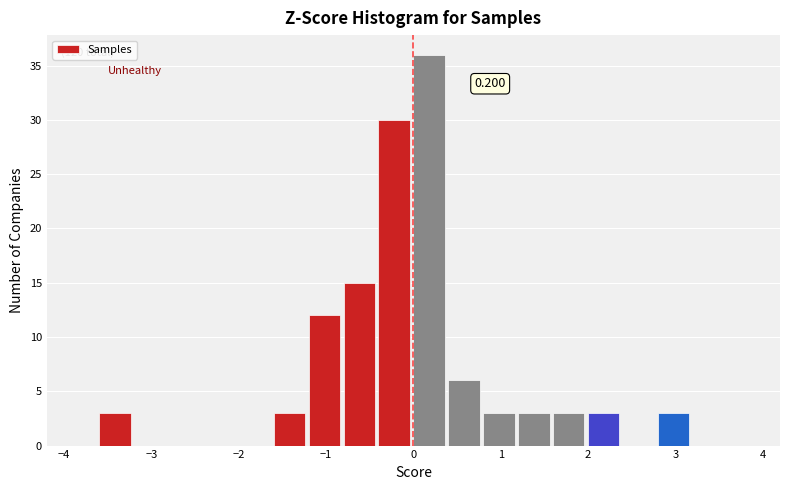

Over which range of the x-axis is the bar tallest?

0.0 to 0.4